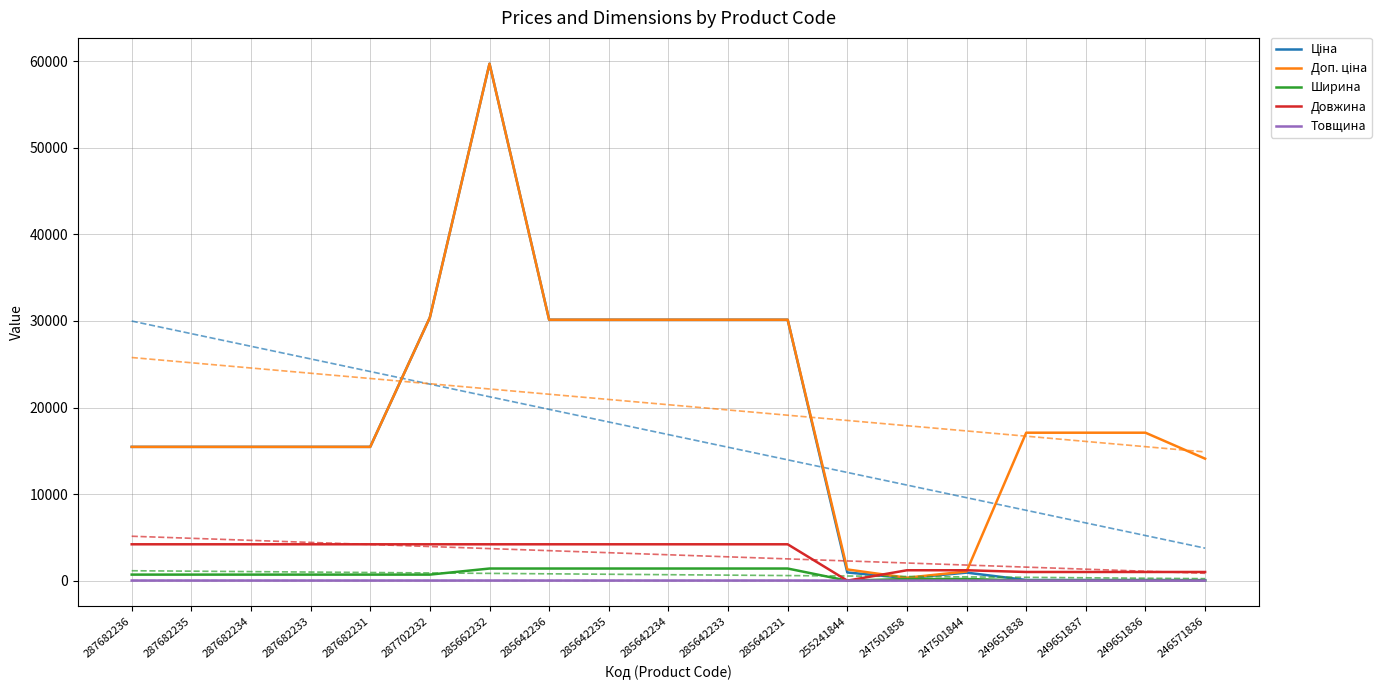

The Доп. ціна series shows 23775.5 at 249651838. True or false?

False